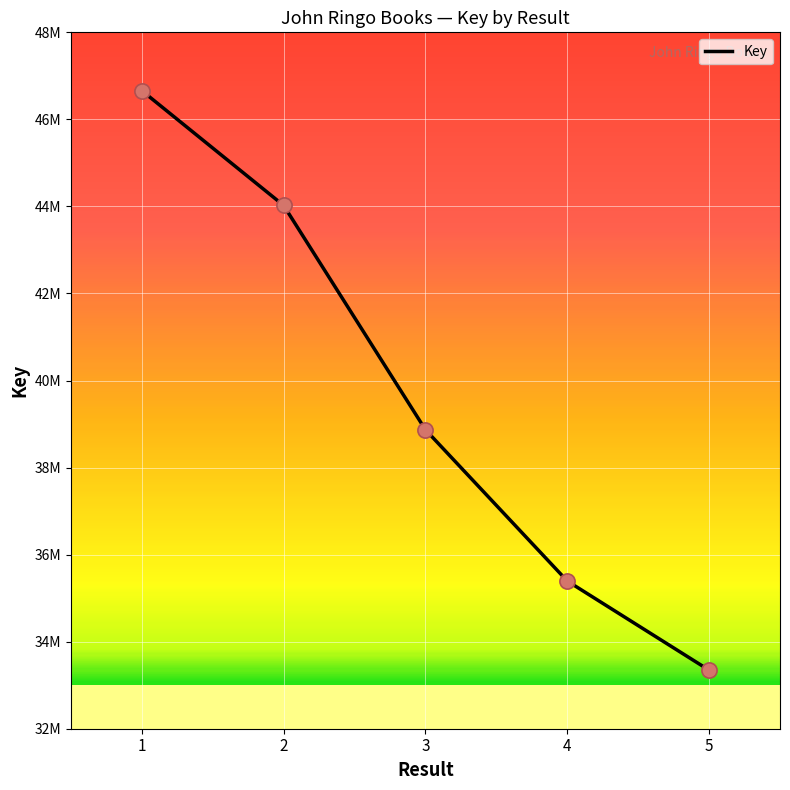

What is the ratio of the value at 5 to the value at 3?

0.9